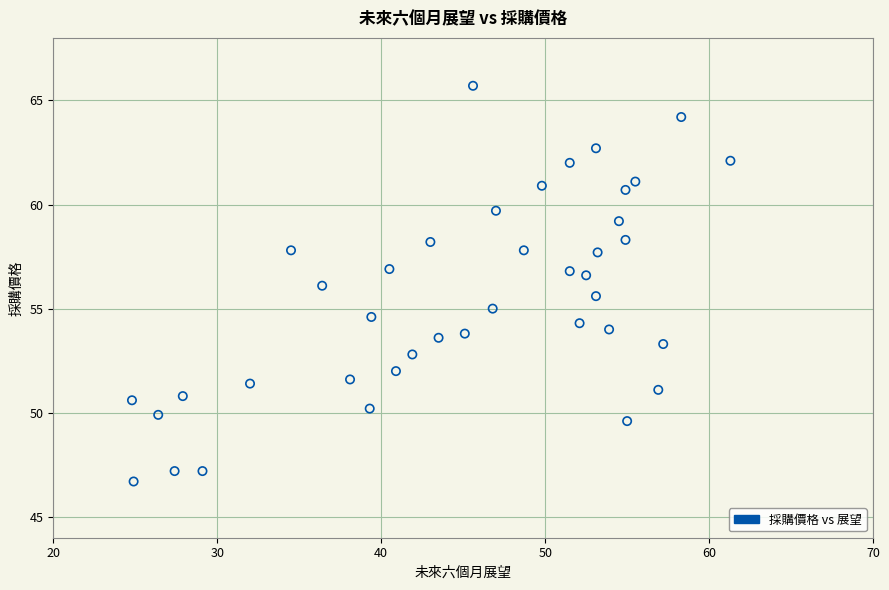

What is the range of Y values (max minus min)?

19.0